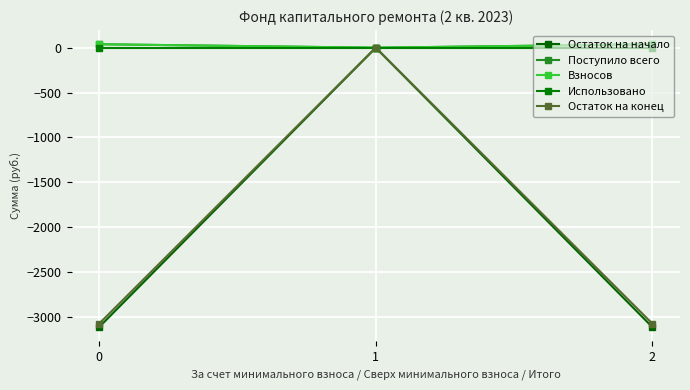

How many lines are shown in the chart?

5